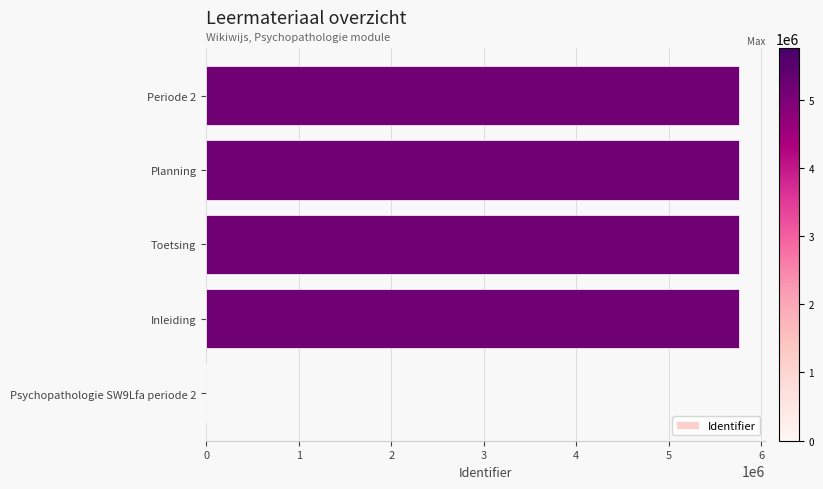

Approximately how many times larger is the value at Periode 2 compared to Planning?

1.0